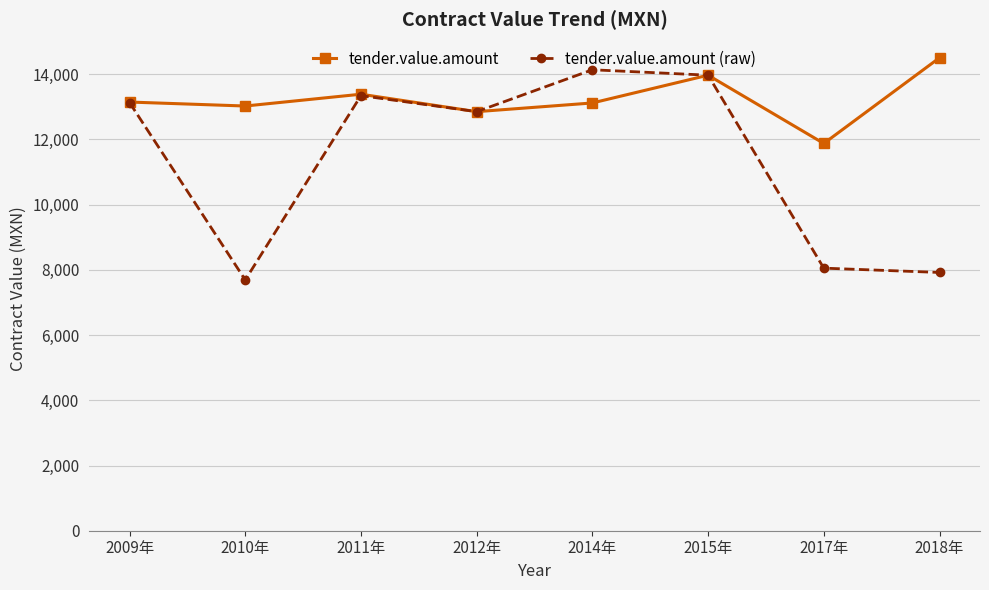

What is the approximate value of tender.value.amount at 2015年?

13970.8